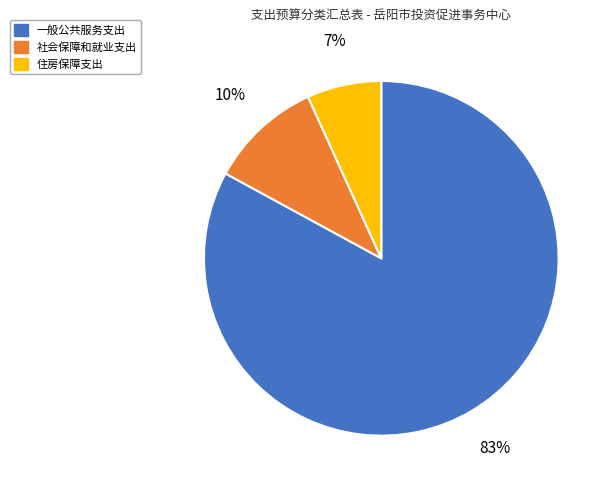

Combined, do 住房保障支出 and 一般公共服务支出 account for over 50%?

Yes